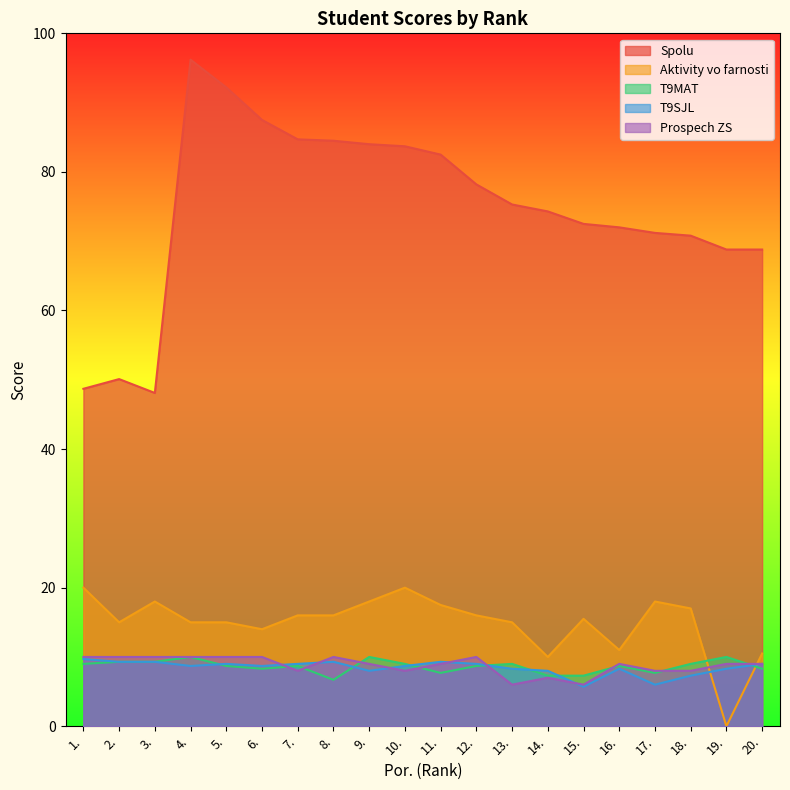

At which label does Spolu first exceed 75?

4.